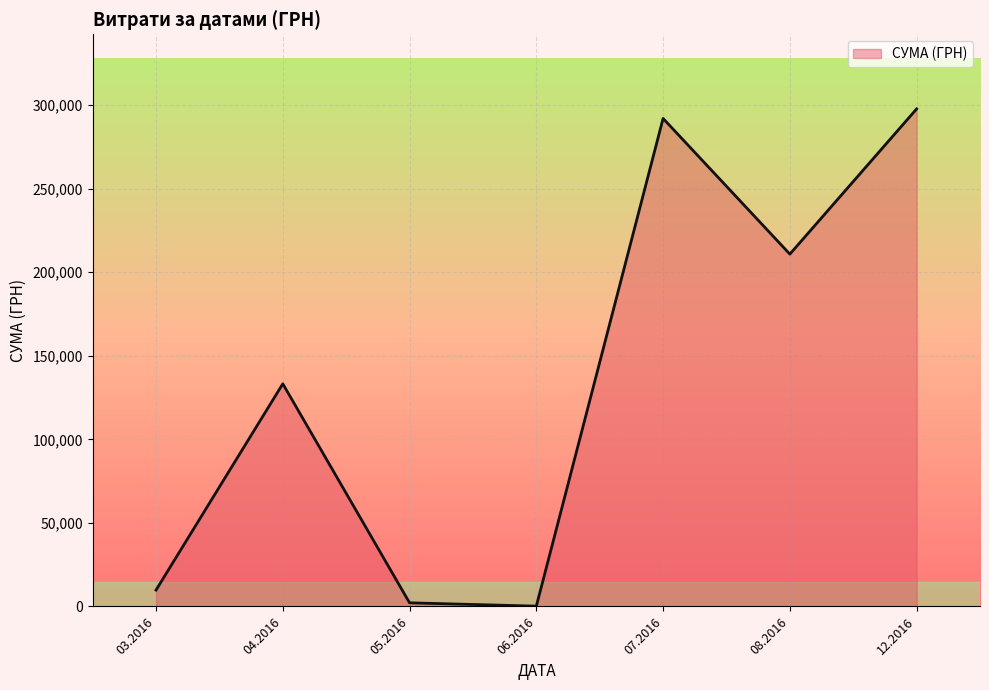

How many series are shown in this chart?

1